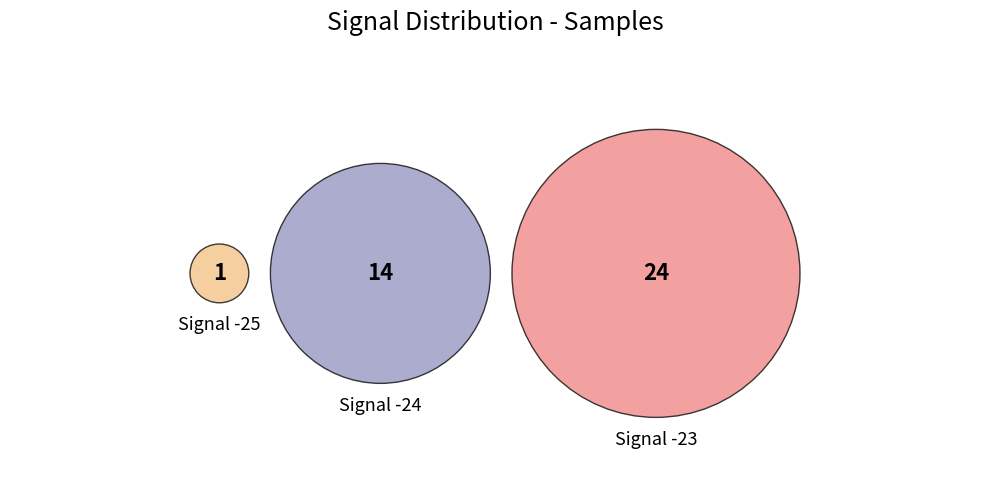

Does Signal_-24 represent more than half of the total?

No